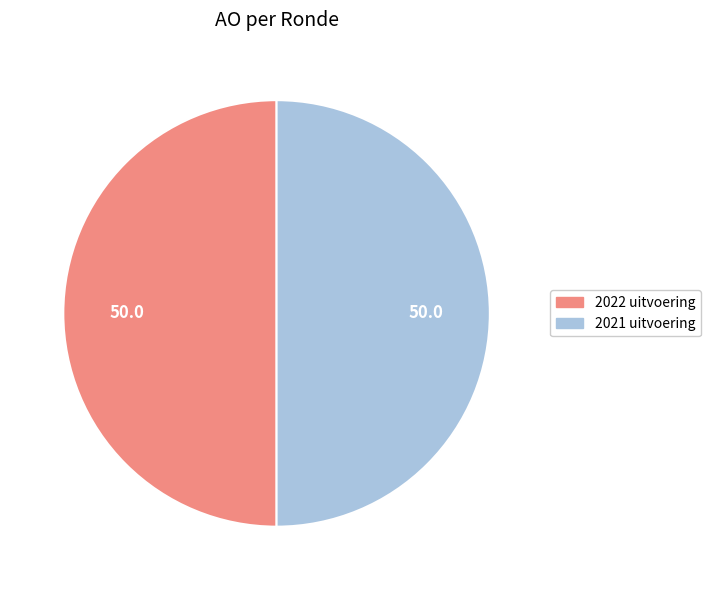

What is the ratio of the value at 2022 uitvoering to the value at 2021 uitvoering?

1.0